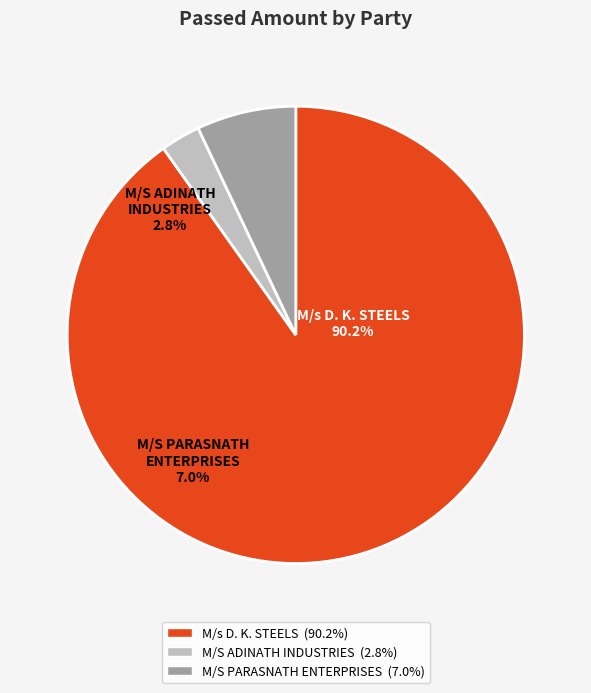

True or false: M/S PARASNATH ENTERPRISES accounts for 7% of the total.

True